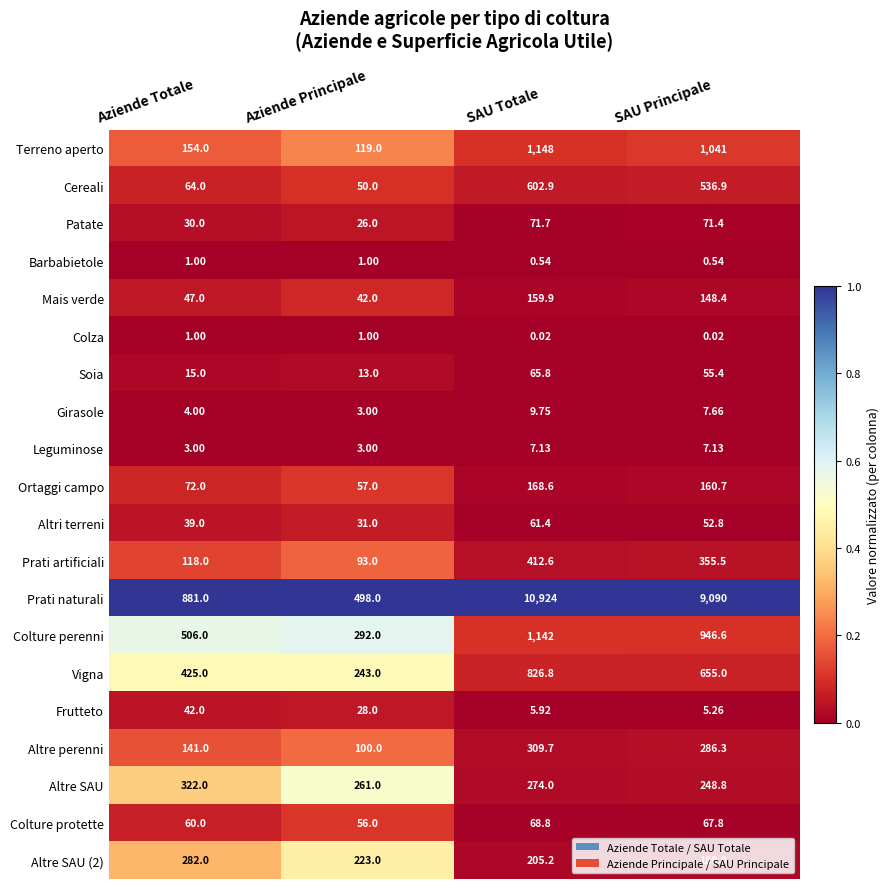

Rank the categories by Soia value from highest to lowest.

SAU Totale, SAU Principale, Aziende Totale, Aziende Principale